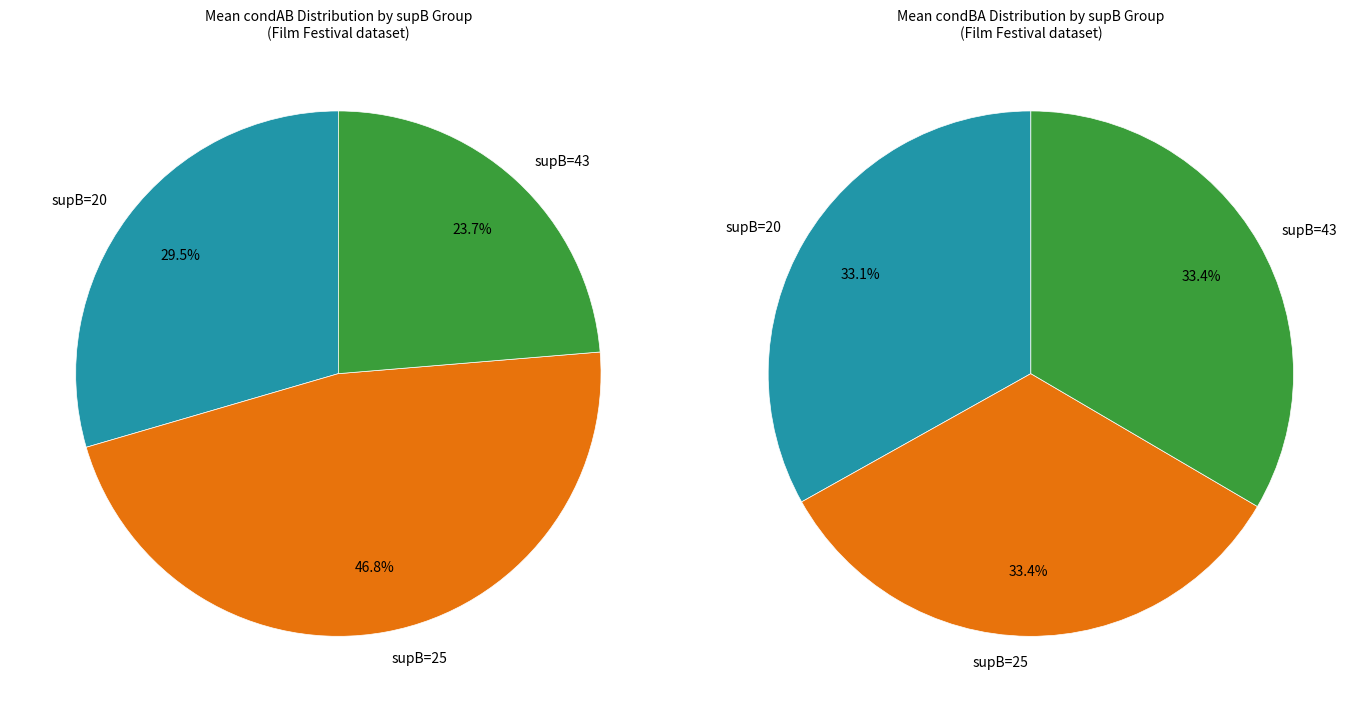

True or false: 20 accounts for 16% of the total.

False